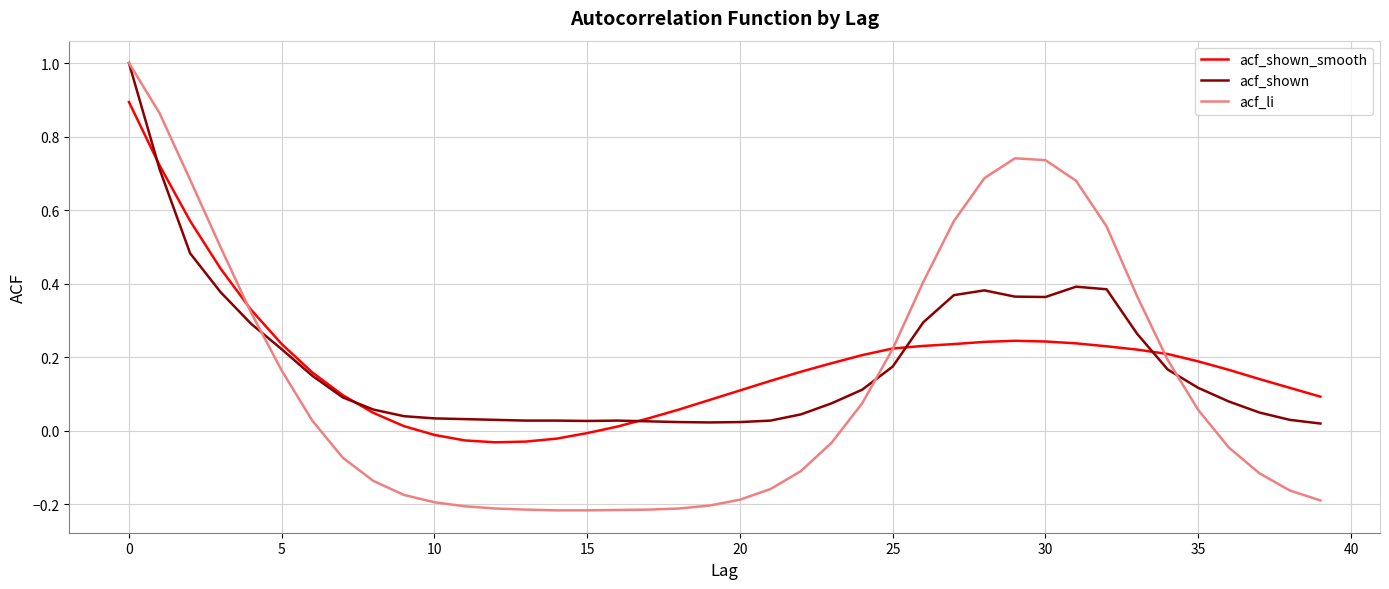

What is the highest value of the acf_li series?

1.0